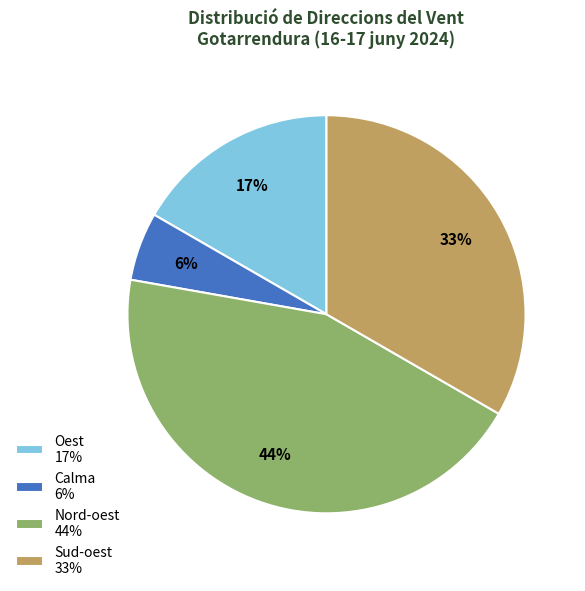

Which category has the biggest portion of the pie?

Nord-oest 44%